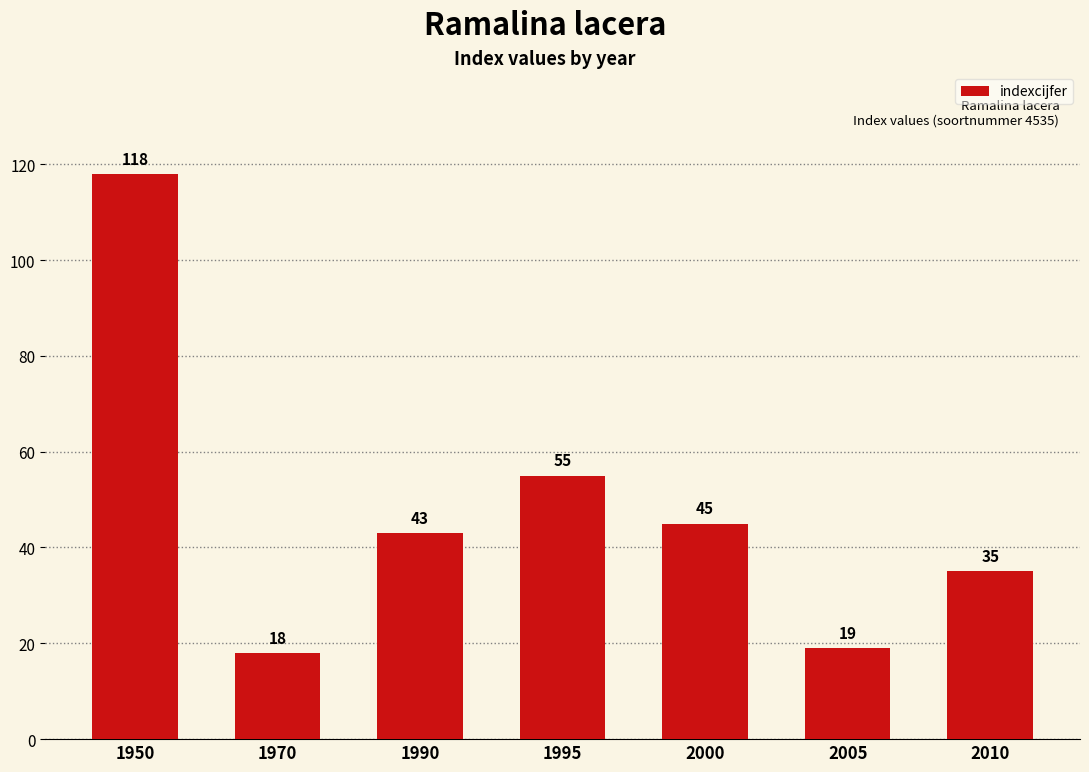

What is the sum of all values?

333